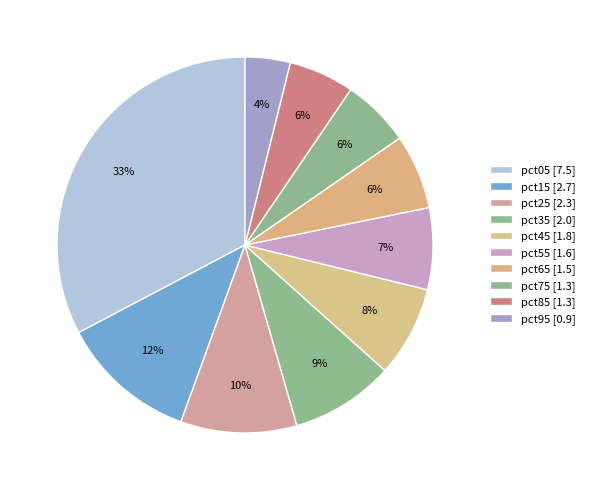

Does any single category account for the majority?

No